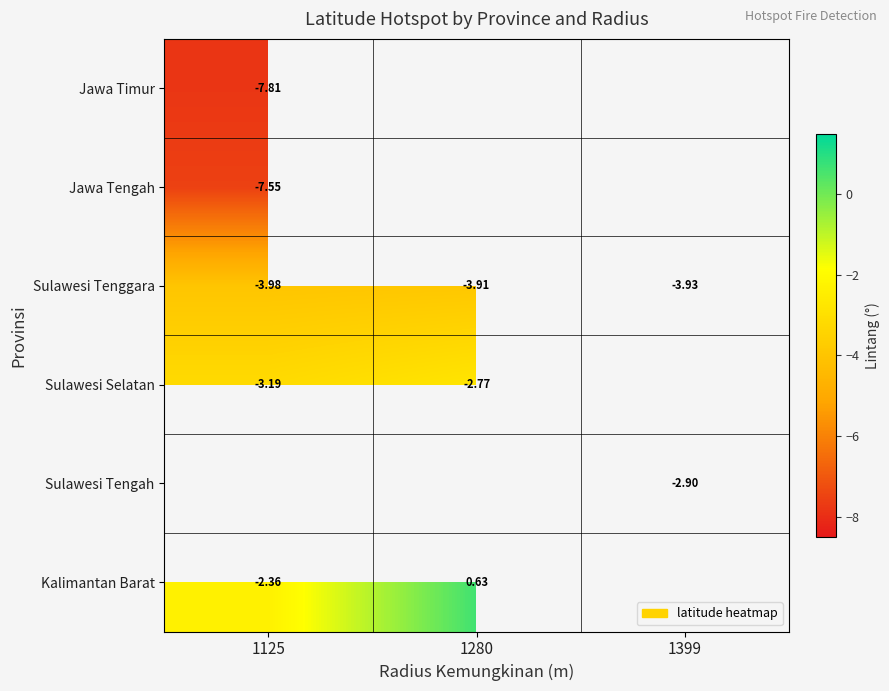

Where is Kalimantan Barat nearest to the value 0?

1280